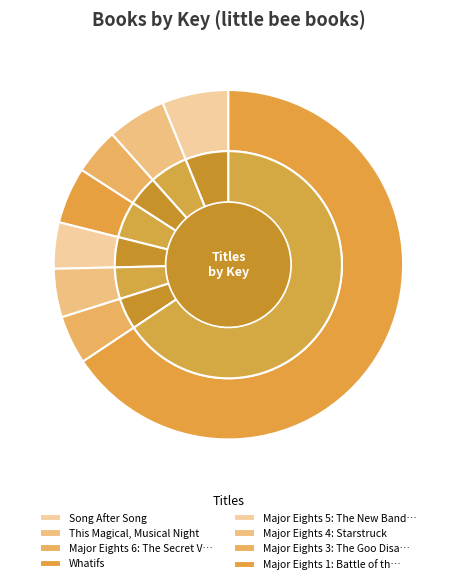

To the nearest percent, what is the difference between the Major Eights 1: Battle of the Bands and This Magical, Musical Night slice percentages?

60%